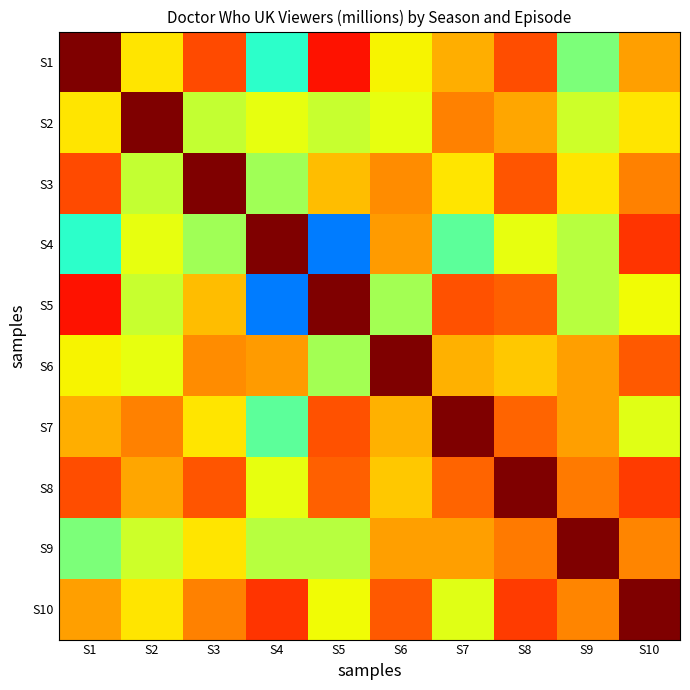

At which category is the sum across all series the highest?

S8